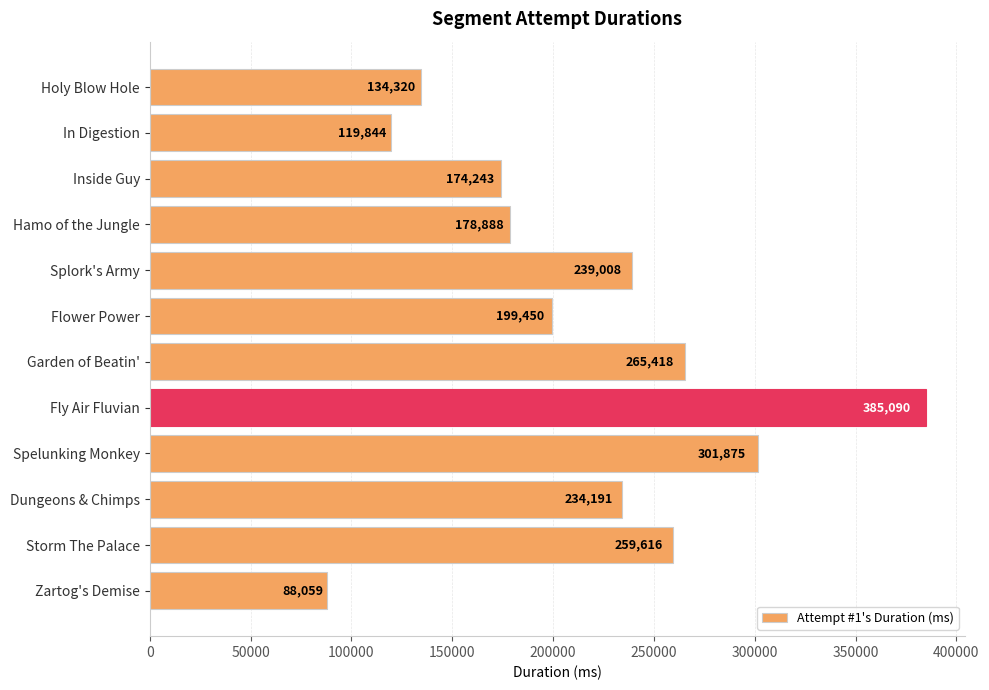

The value at Inside Guy is 61166. True or false?

False